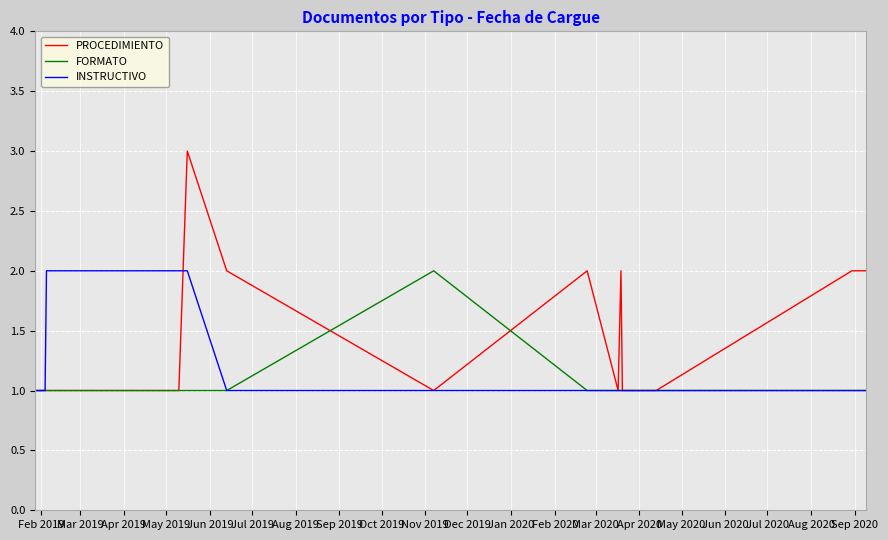

True or false: PROCEDIMIENTO and FORMATO intersect in this chart.

True